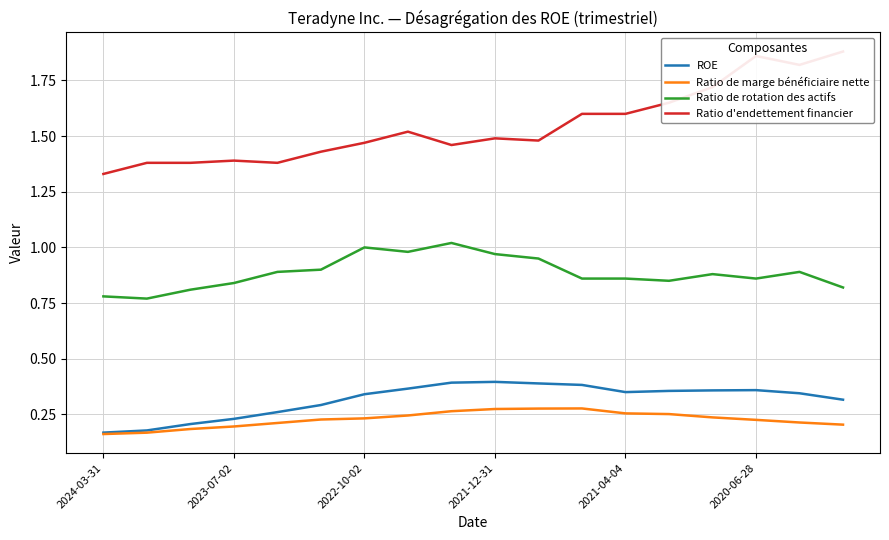

True or false: Ratio de rotation des actifs and Ratio d'endettement financier intersect in this chart.

False